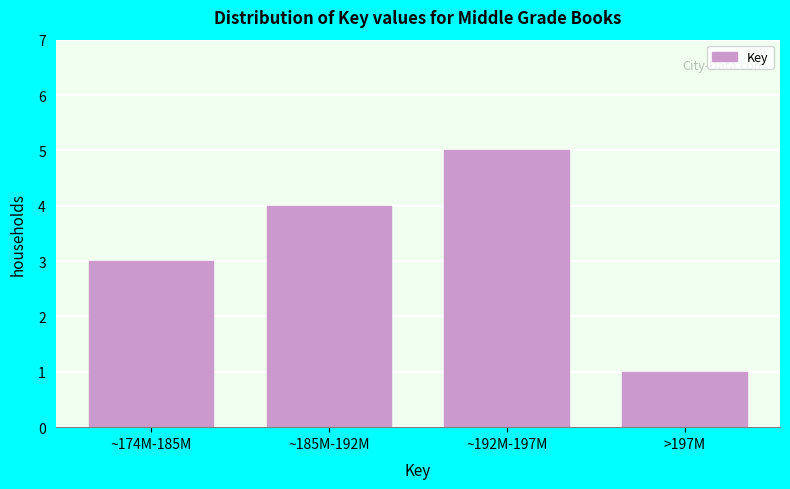

Reading left to right, extract all data points from this chart.

3	4	5	1